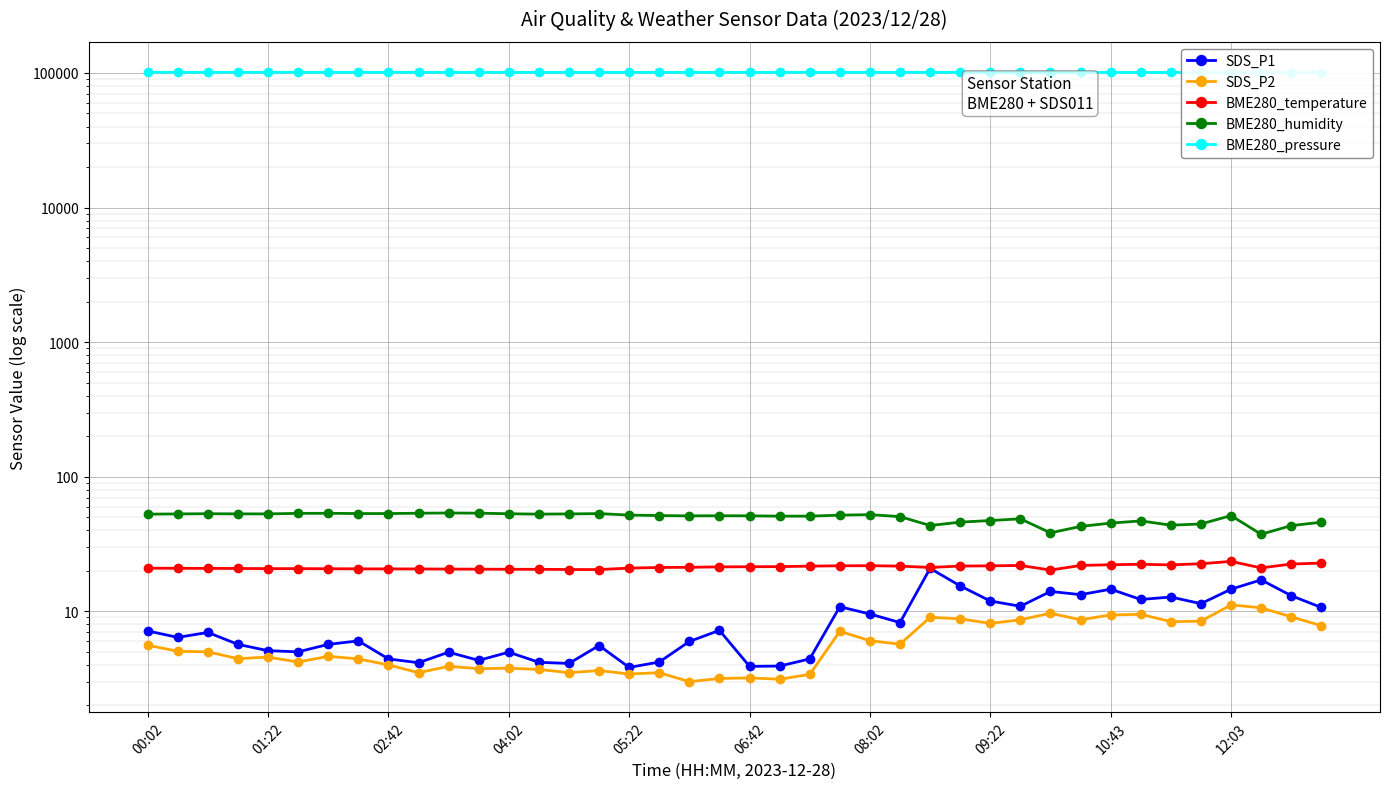

Reading left to right, list all the values displayed in this chart.

SDS_P1: 7.2	6.4	7.0	5.7	5.1	5.0	5.7	6.0	4.4	4.2	5.0	4.3	5.0	4.2	4.1	5.6	3.8	4.2	6.0	7.2	3.9	3.9	4.4	10.8	9.6	8.2	20.9	15.4	11.9	10.9	14.1	13.3	14.6	12.2	12.8	11.4	14.6	17.1	13.1	10.7
SDS_P2: 5.6	5.0	5.0	4.5	4.6	4.2	4.6	4.4	4.0	3.5	3.9	3.8	3.8	3.7	3.5	3.6	3.4	3.5	3.0	3.2	3.2	3.1	3.4	7.1	6.0	5.7	9.0	8.8	8.1	8.7	9.7	8.7	9.4	9.5	8.4	8.4	11.2	10.6	9.1	7.8
BME280_temperature: 20.9	20.9	20.8	20.8	20.8	20.8	20.7	20.7	20.7	20.6	20.6	20.6	20.5	20.5	20.4	20.4	20.9	21.2	21.2	21.4	21.4	21.5	21.7	21.8	21.8	21.7	21.2	21.7	21.8	21.9	20.3	21.9	22.2	22.4	22.1	22.6	23.5	21.0	22.5	22.8
BME280_humidity: 52.7	52.9	53.1	53.0	53.0	53.4	53.5	53.3	53.3	53.6	53.8	53.6	53.1	52.7	52.9	53.2	51.9	51.5	51.2	51.3	51.2	51.0	51.0	51.8	52.3	50.5	43.4	46.0	47.3	48.7	38.3	42.8	45.2	47.0	43.7	44.6	51.4	37.4	43.3	45.9
BME280_pressure: 101140.1	101157.8	101160.8	101171.4	101162.1	101151.6	101128.2	101112.5	101092.5	101082.9	101066.6	101048.4	101039.9	101018.9	100998.2	100999.3	101003.0	101011.2	101019.4	101014.9	101015.4	101052.9	101044.8	101044.8	101037.5	101046.5	101076.9	101063.9	101033.5	100997.3	100979.3	100936.7	100916.2	100900.9	100866.5	100856.3	100810.4	100798.0	100785.0	100785.8